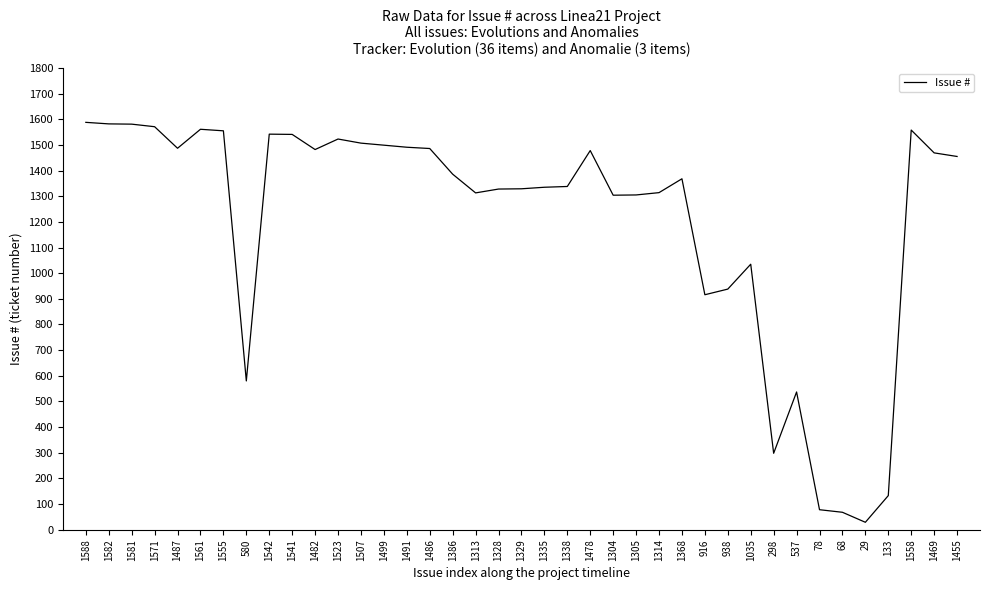

Count the number of data series in this chart.

1